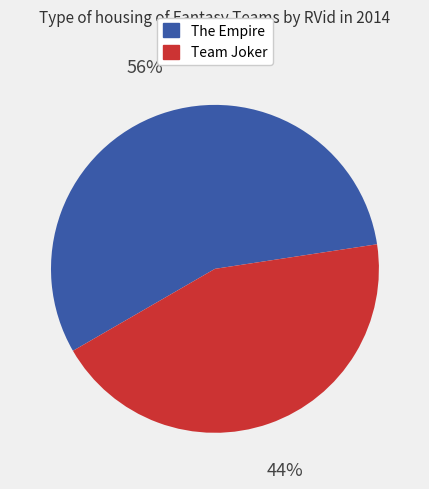

Is there any slice that represents more than half of the pie?

Yes